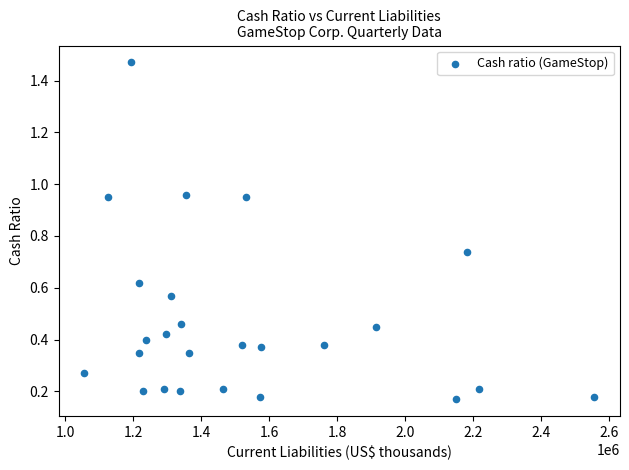

What is the range of X values (max minus min)?

1500200.0